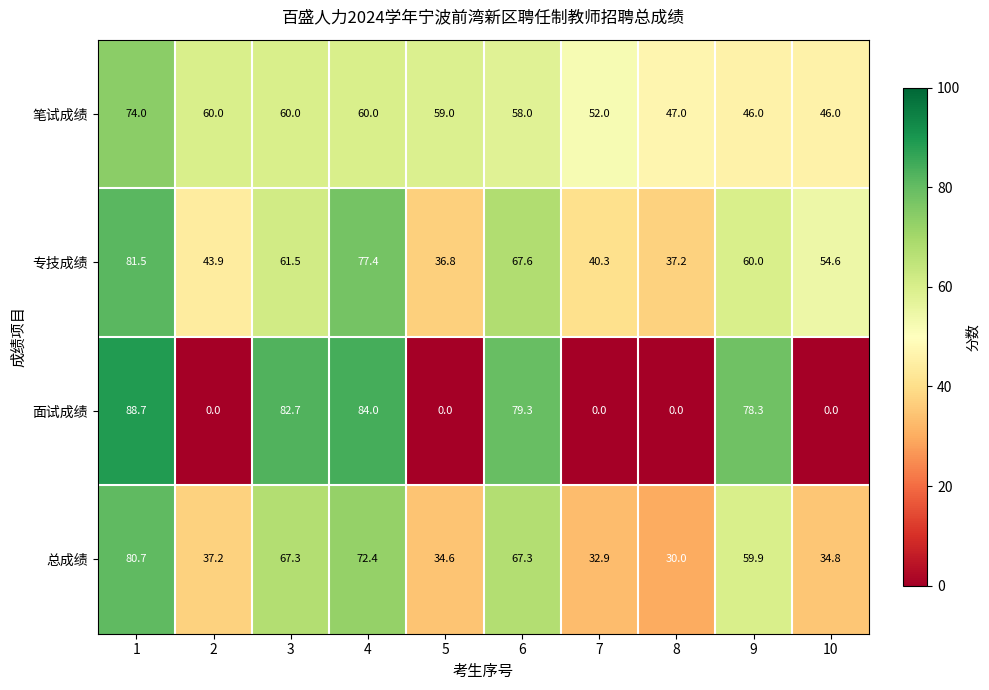

What is the greatest value displayed?

88.7